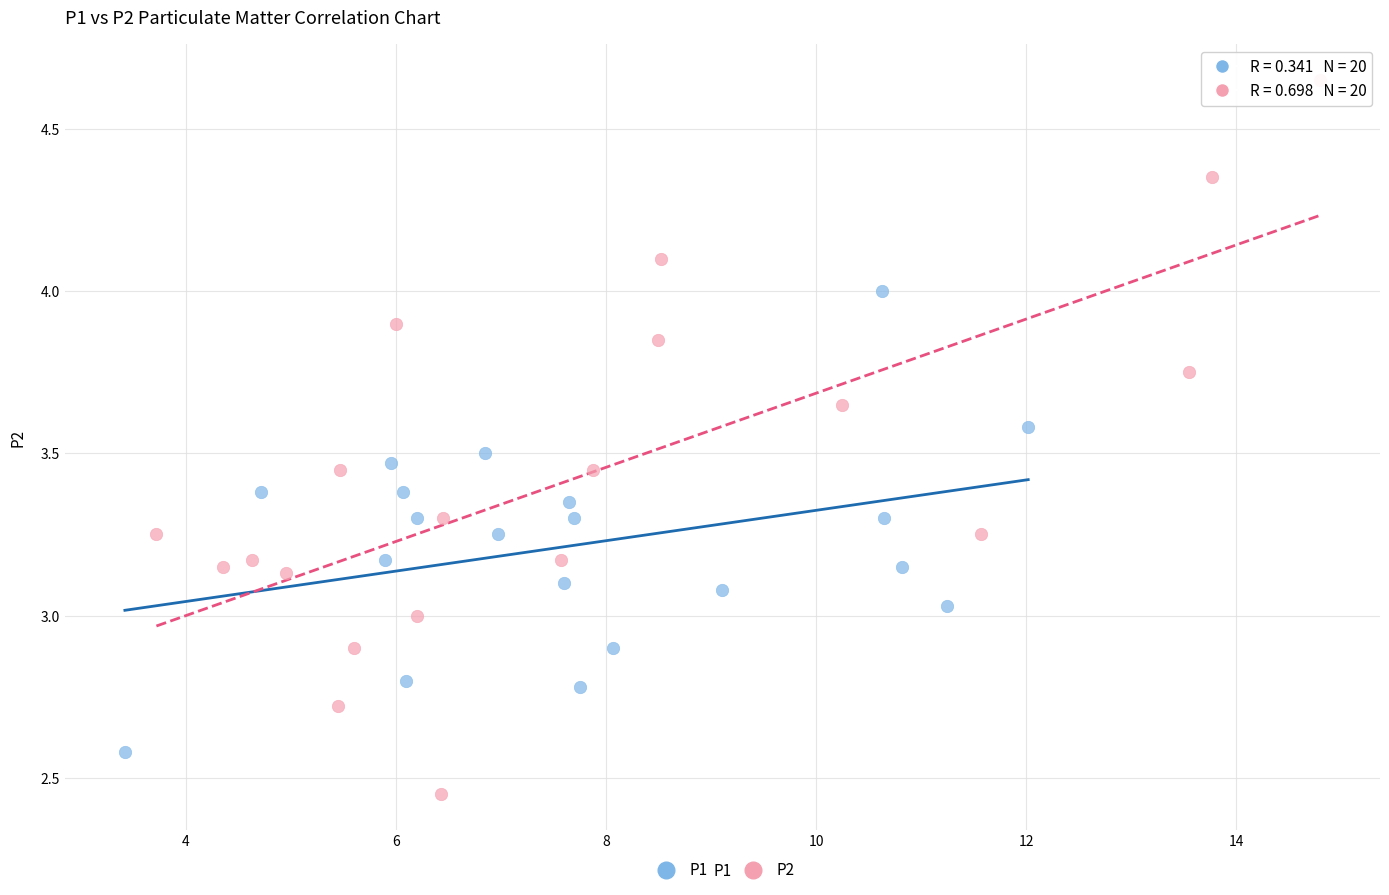

Which series reaches the maximum Y coordinate?

P2